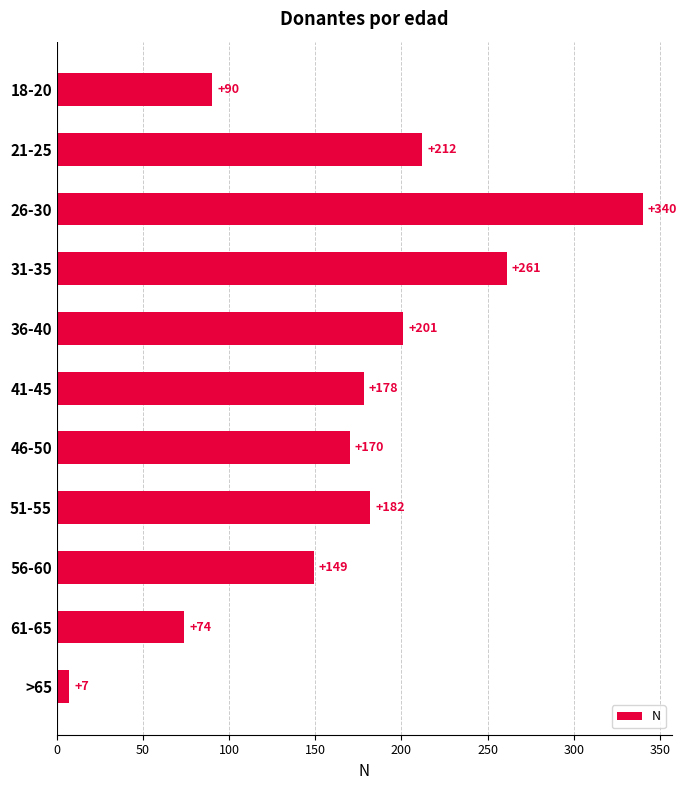

List the labels in order of value, largest first.

26-30, 31-35, 21-25, 36-40, 51-55, 41-45, 46-50, 56-60, 18-20, 61-65, >65